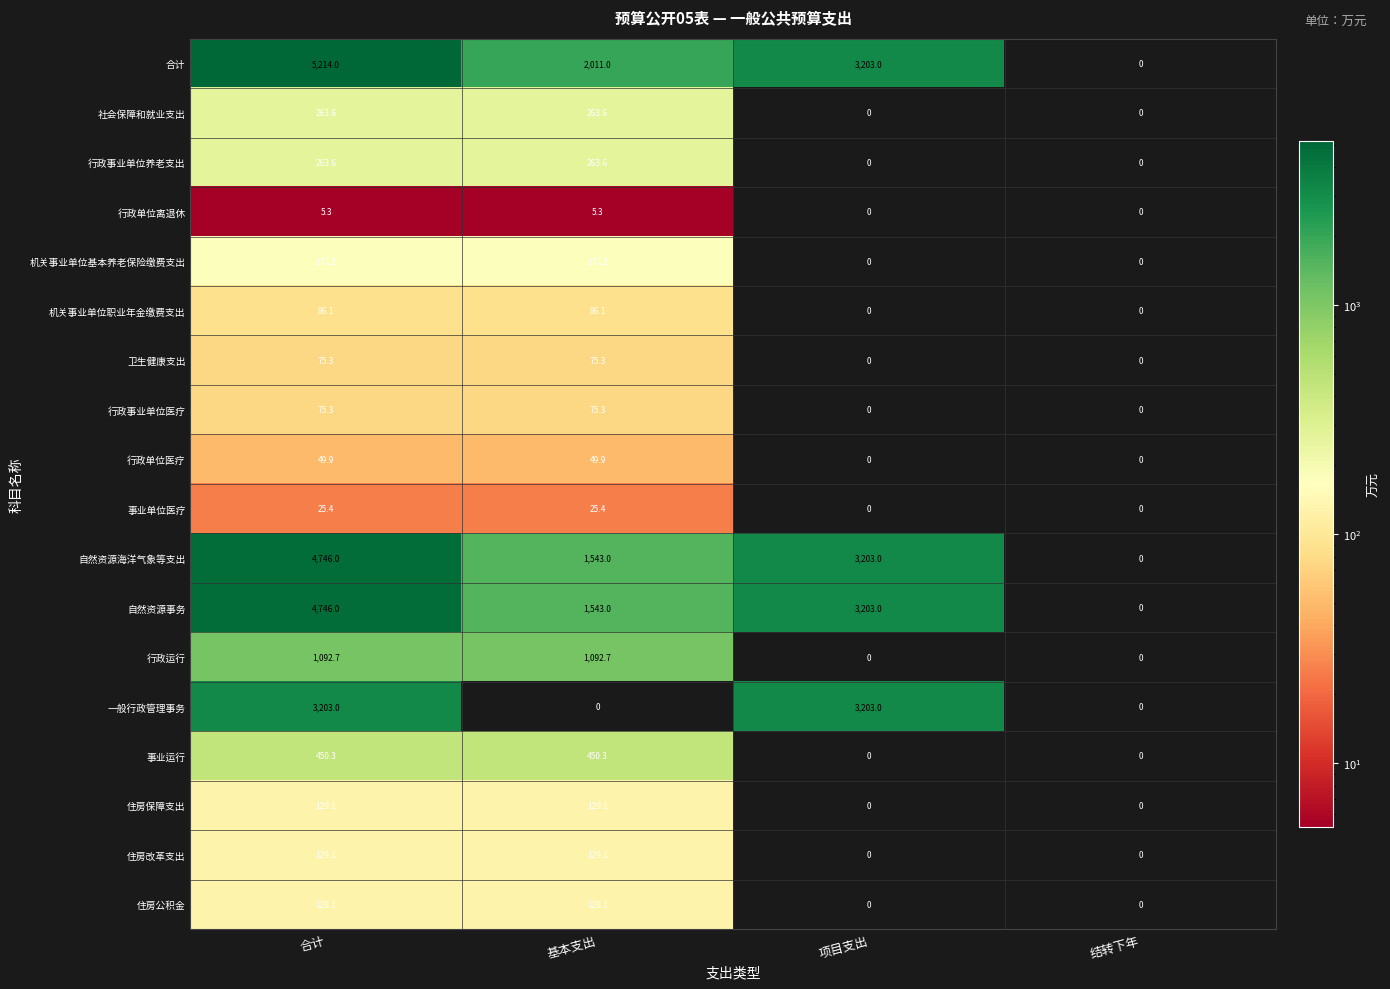

Which category has the highest value across all series?

合计